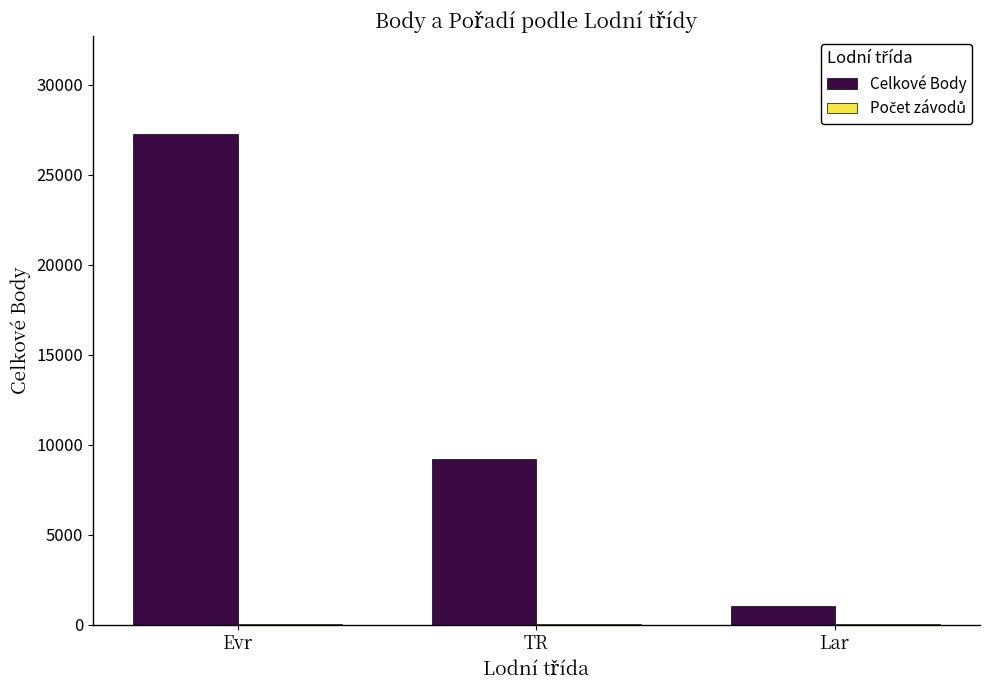

Which series changed the most between Evr and Lar?

Celkové Body